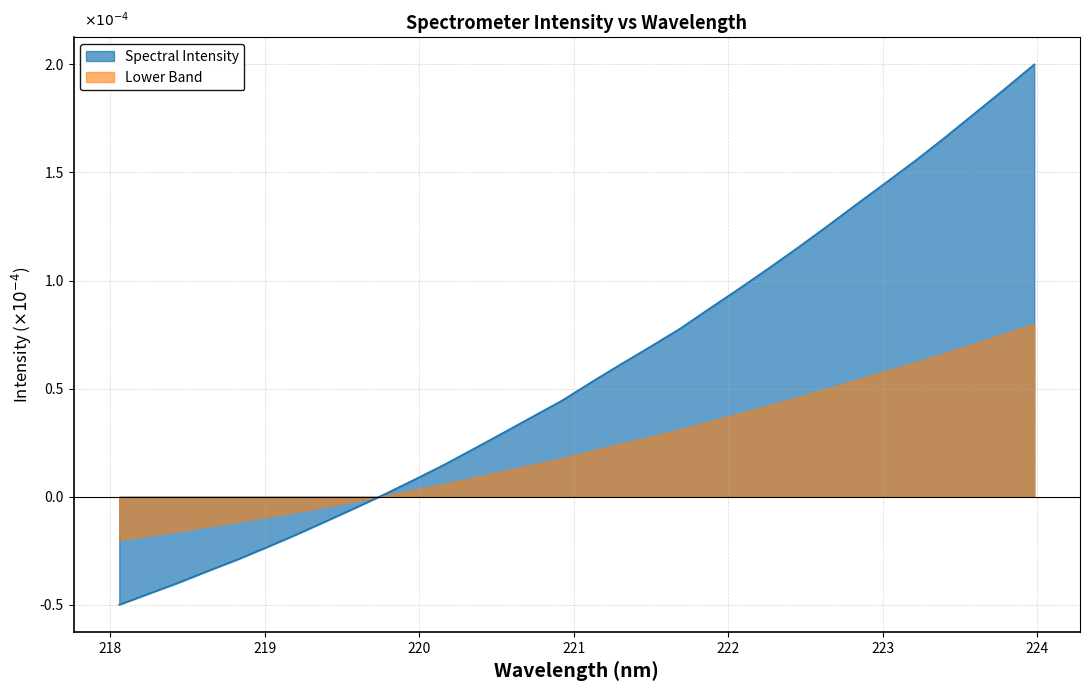

Does the chart have visible grid lines?

Yes